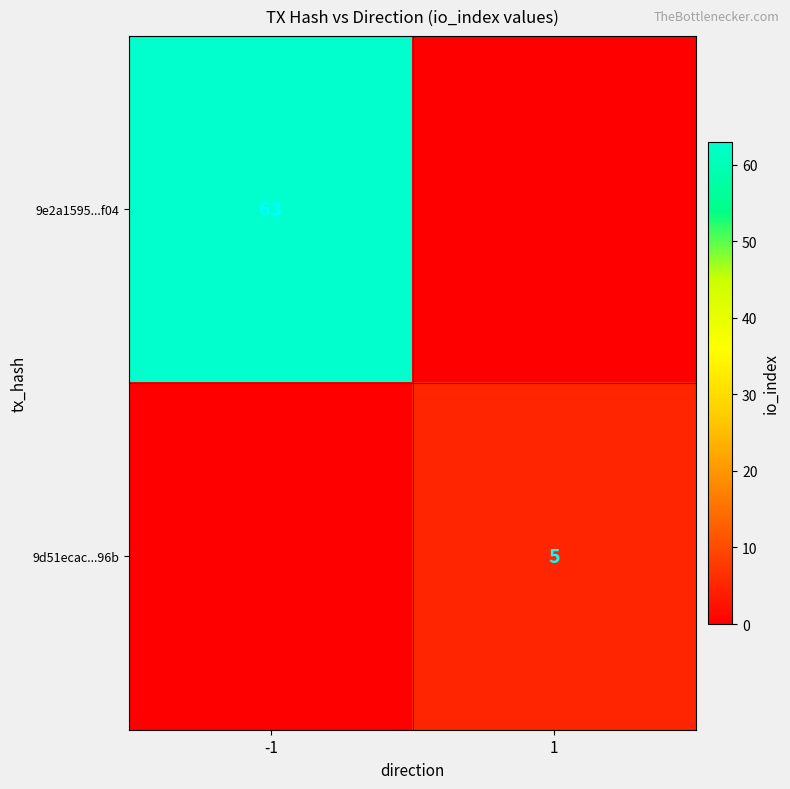

What is the total value across all series at 1?

5